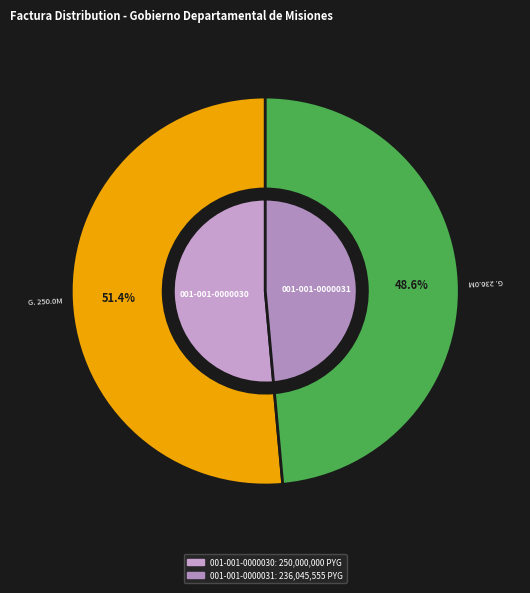

Rank the categories by value from lowest to highest.

001-001-0000031, 001-001-0000030